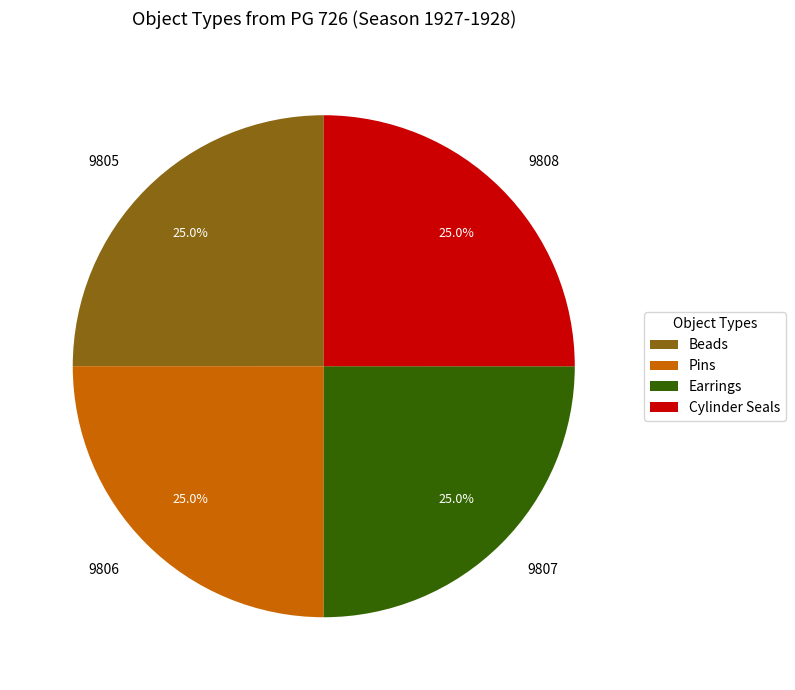

Count the number of slices in the pie.

4